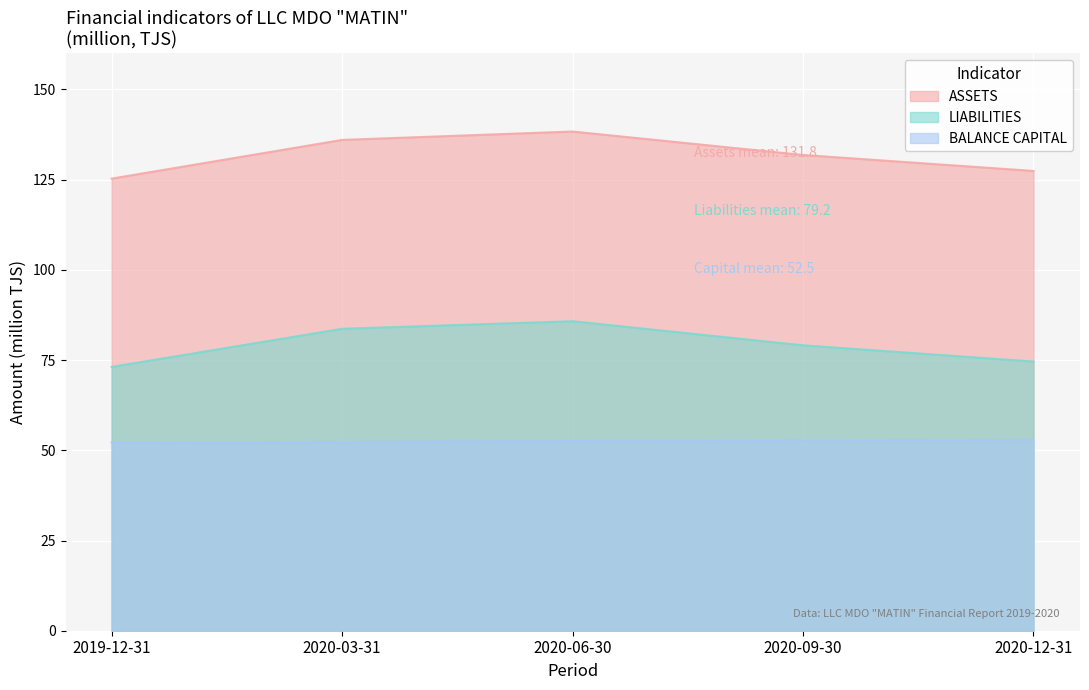

How many series are shown in this chart?

3